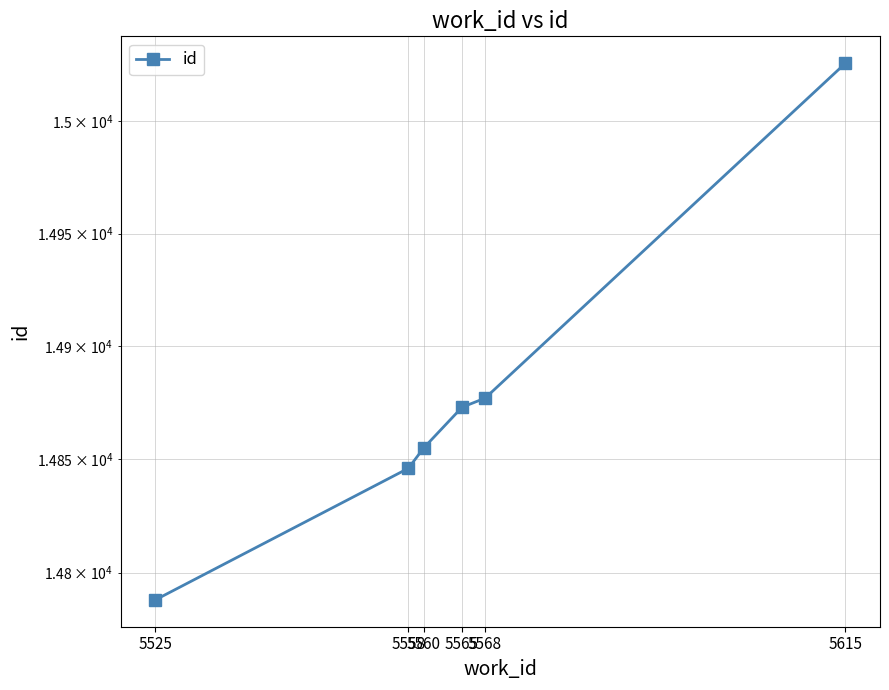

How many lines are shown in the chart?

1